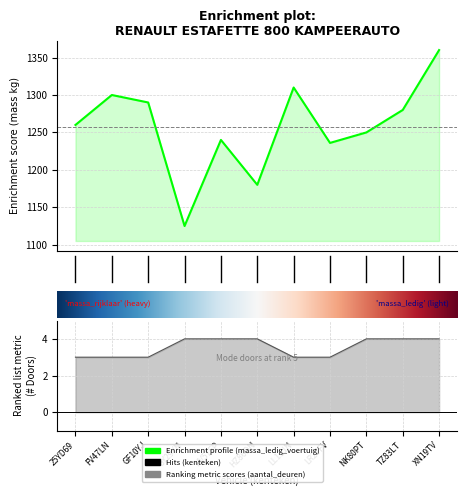

True or false: aantal_deuren has more than 1 interior local peaks.

False